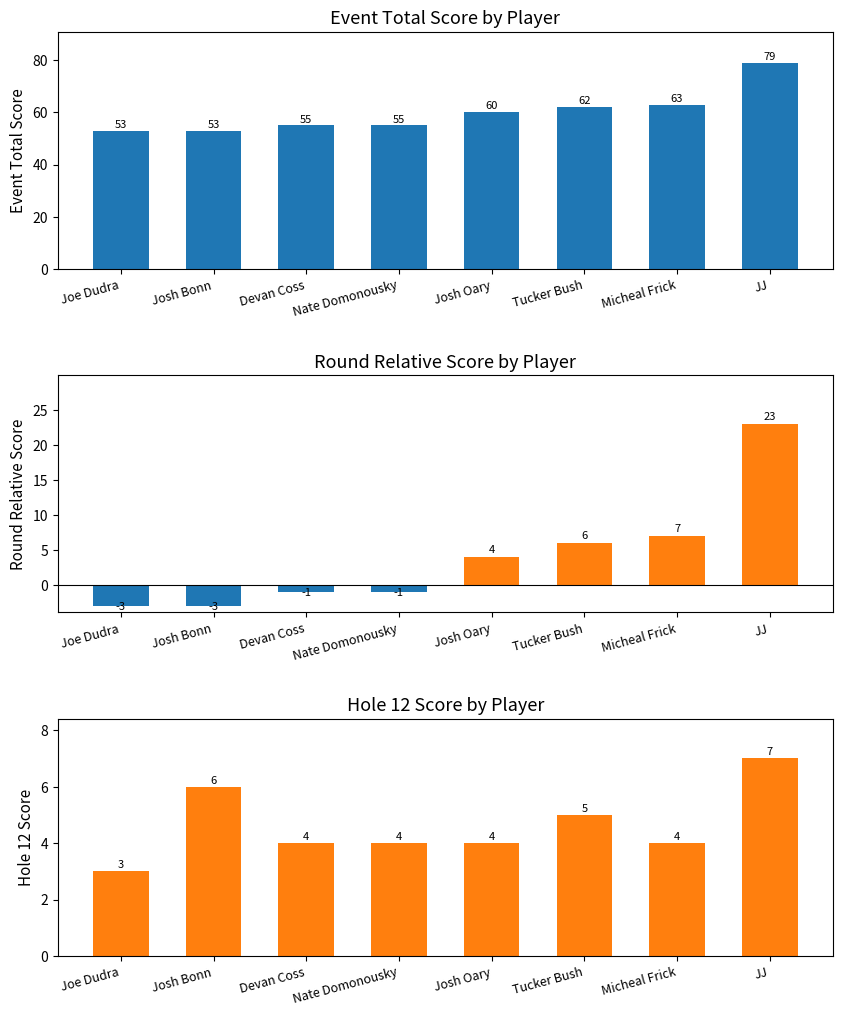

The value of event_total_score at Josh Bonn is 18. True or false?

False